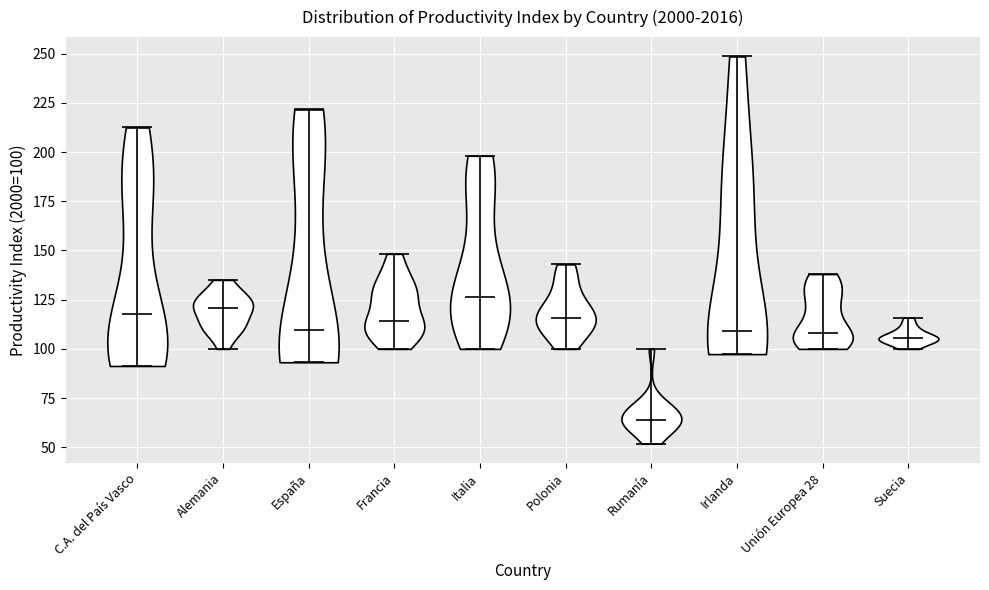

What is the highest point the violin for Irlanda reaches on the y-axis? The values are not printed on the chart, so give them approximately, as read against the axis.

250